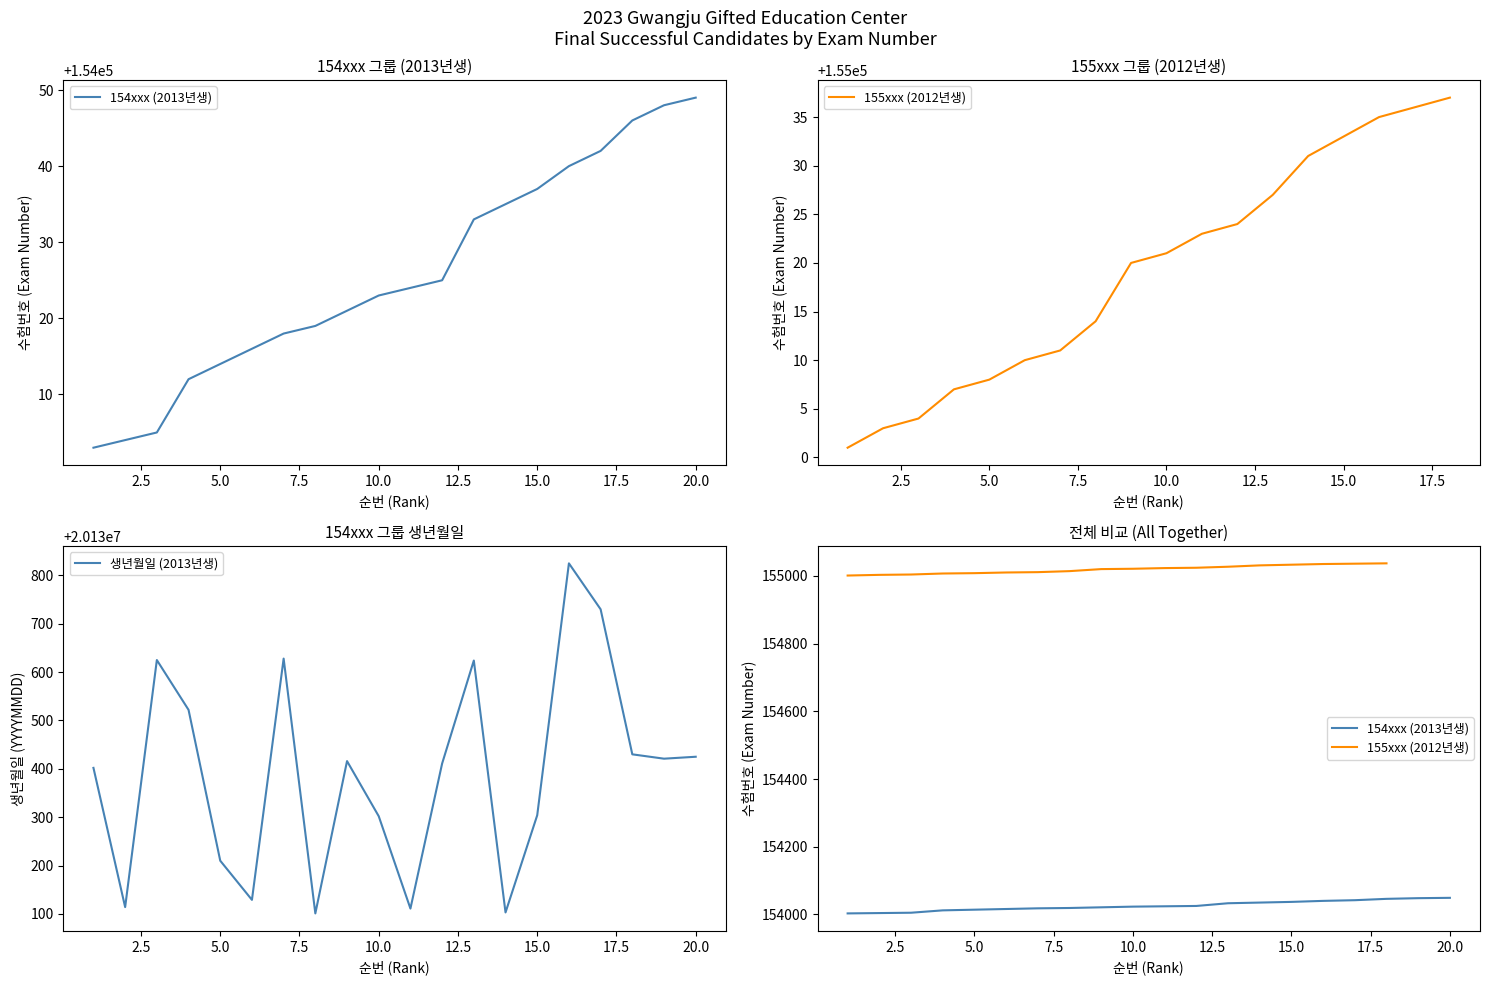

Does the chart display data point markers on the line(s)?

No